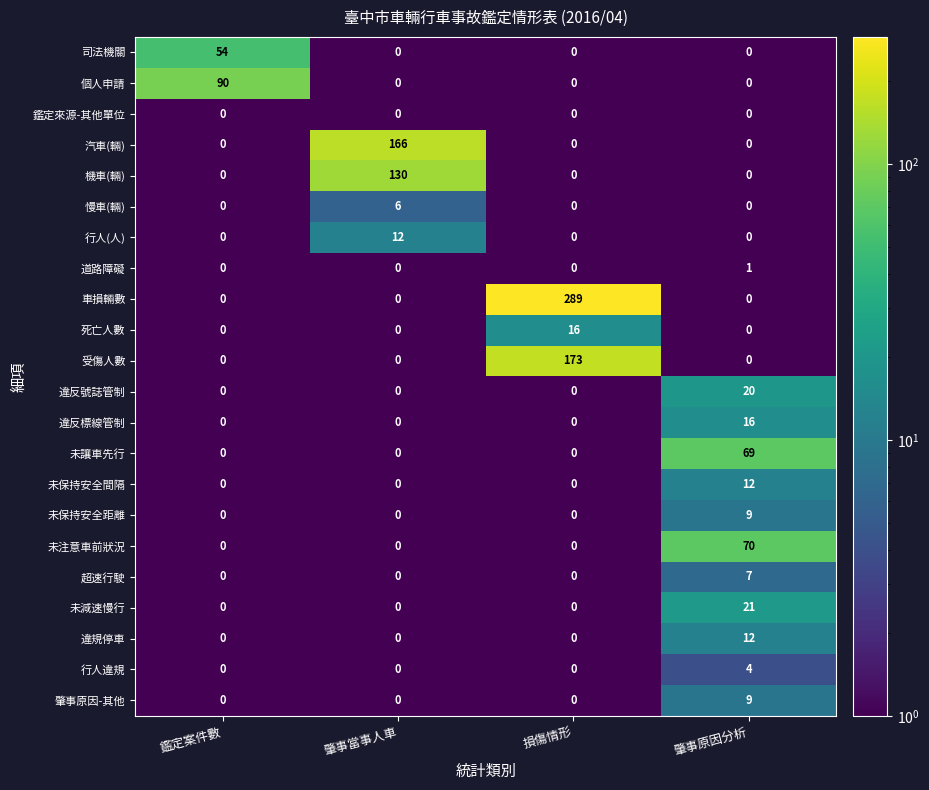

Is it true that 汽車(輛) equals 230 at 肇事當事人車?

False